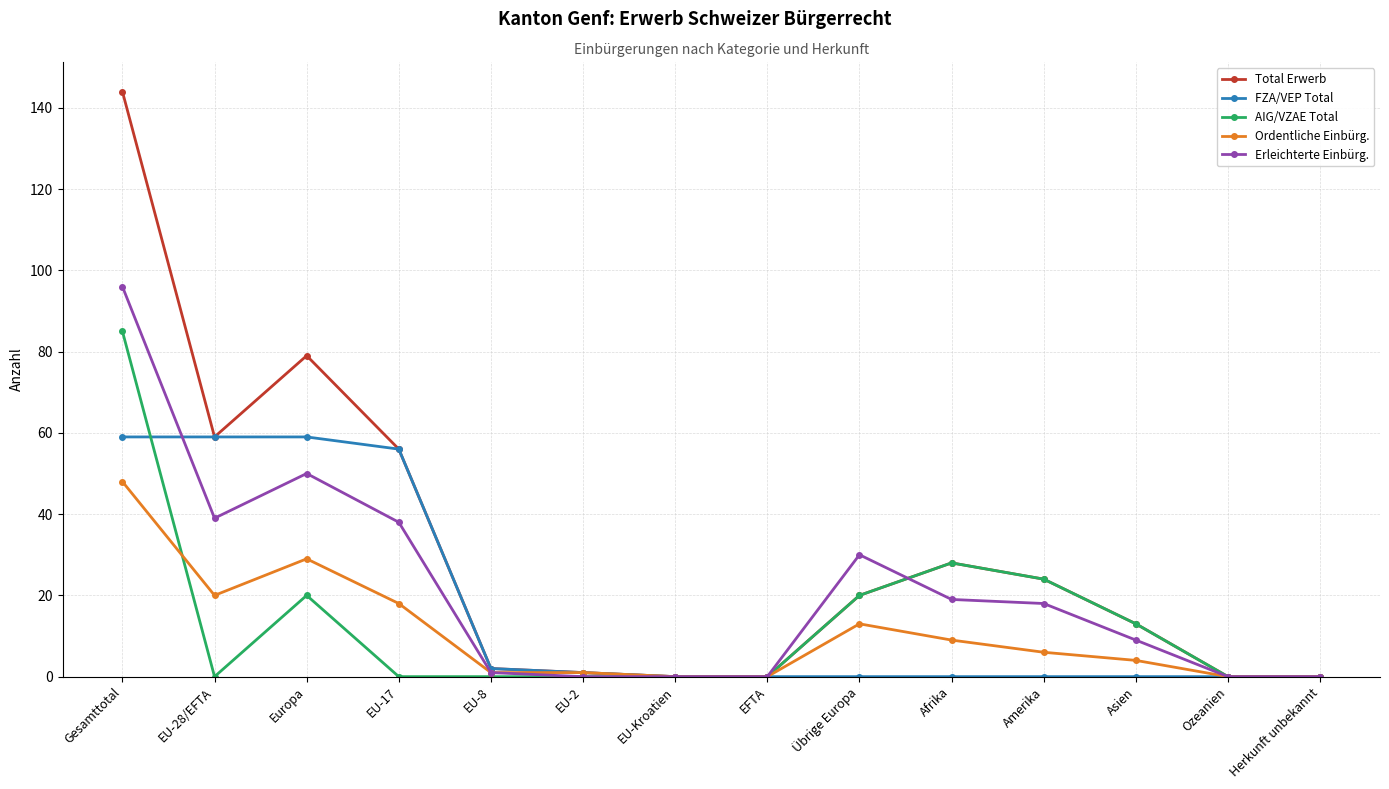

What are all the series names shown in the legend?

Total Erwerb, FZA/VEP Total, AIG/VZAE Total, Ordentliche Einbürg., Erleichterte Einbürg.